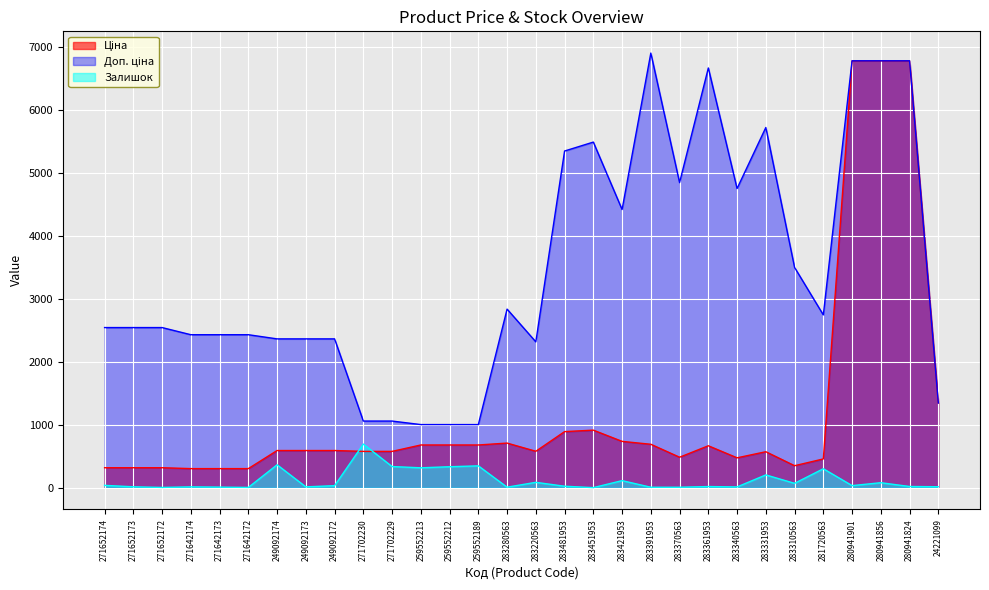

True or false: Ціна has a value of 156.7 at 271652174.

False